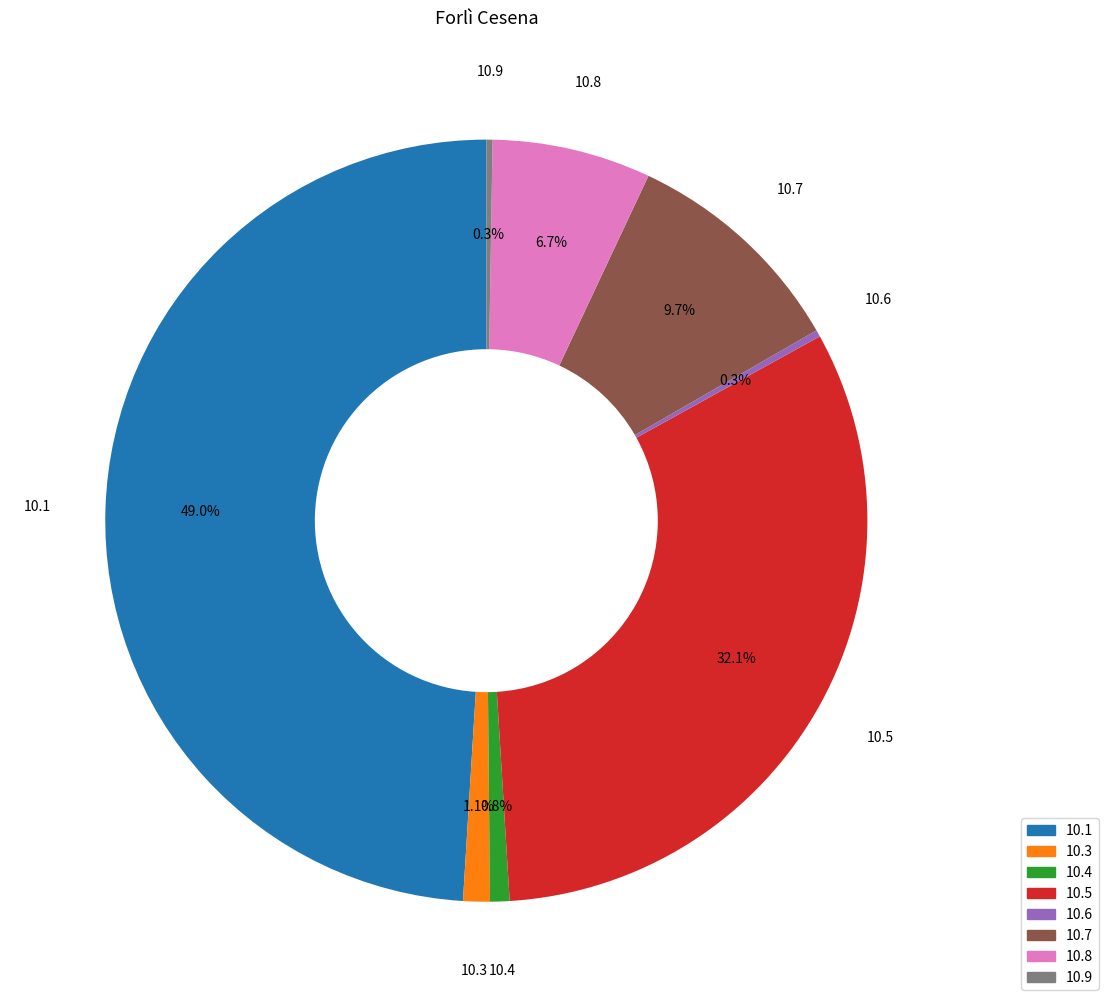

What percentage do 10.6 and 10.3 together represent?

1.4%